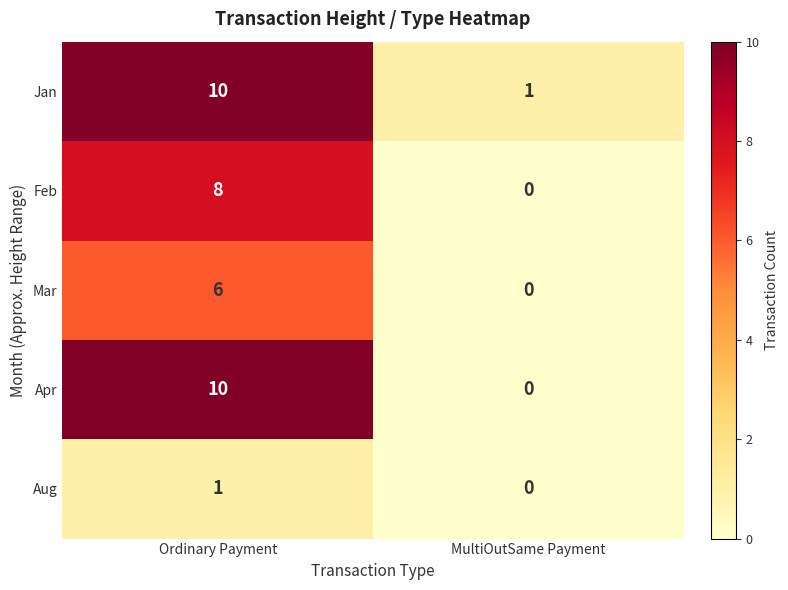

Is it true that Feb equals 8 at Ordinary Payment?

True